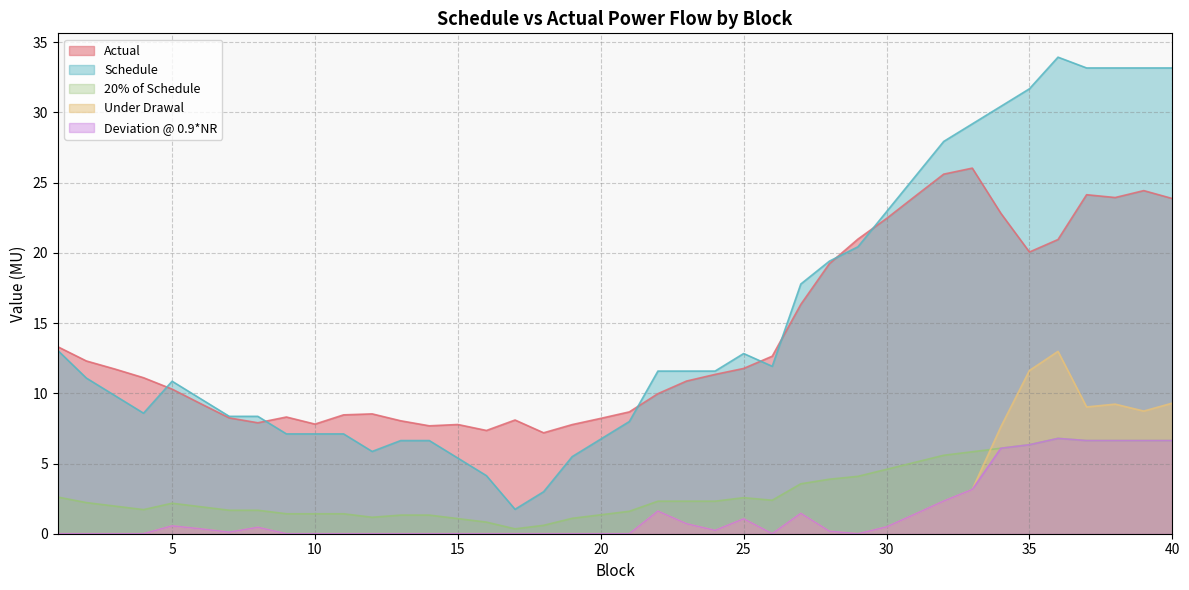

How many positive values does the Under Drawal series have?

21